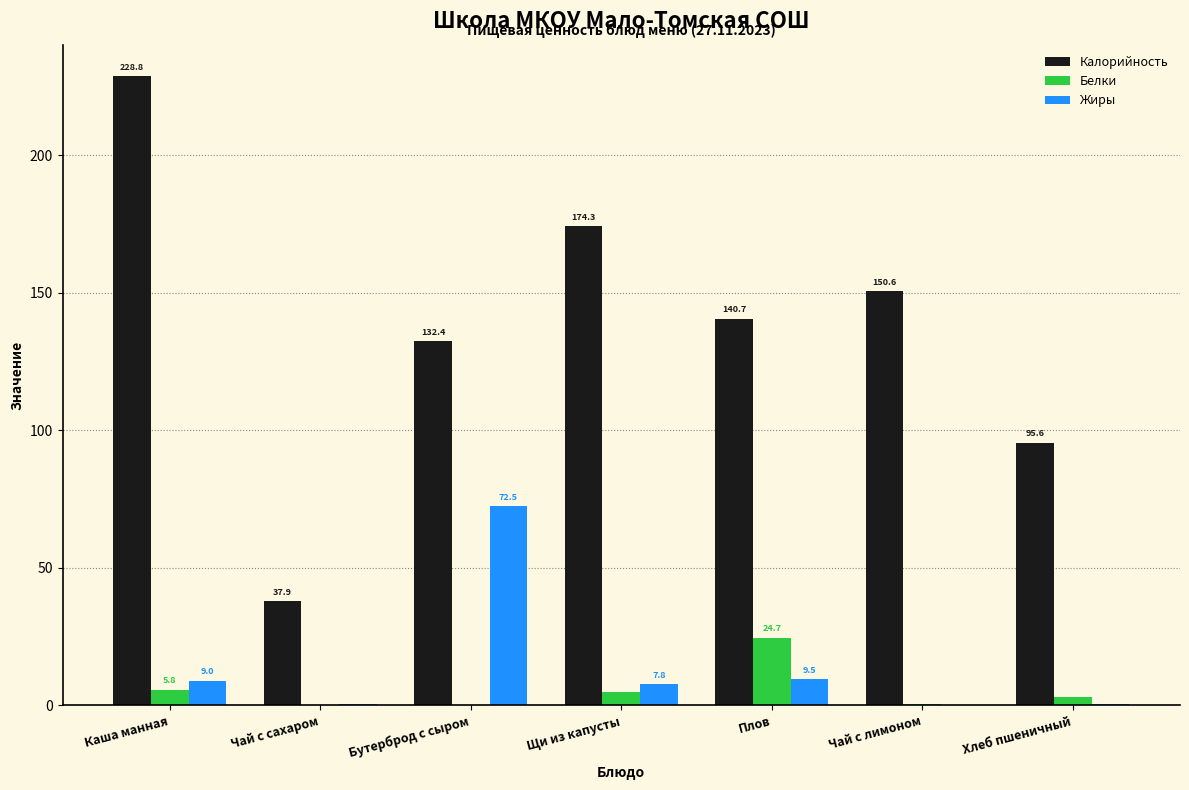

True or false: Калорийность has a value of 27.9 at Бутерброд с сыром.

False